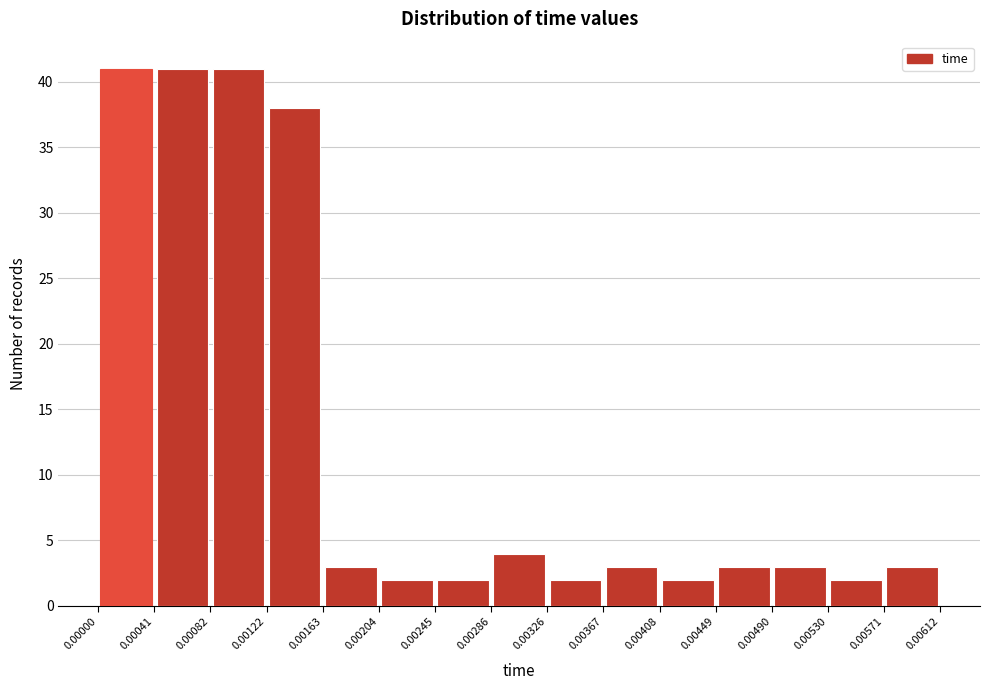

Reading left to right, transcribe this chart: for each bar, give the range it covers on the x-axis and its height. The values are not printed on the chart, so give them approximately, as read against the axis.

0.00000 to 0.00041: 41
0.00041 to 0.00082: 41
0.00082 to 0.00122: 41
0.00122 to 0.00163: 38
0.00163 to 0.00204: 3
0.00204 to 0.00245: 2
0.00245 to 0.00286: 2
0.00286 to 0.00326: 4
0.00326 to 0.00367: 2
0.00367 to 0.00408: 3
0.00408 to 0.00449: 2
0.00449 to 0.00490: 3
0.00490 to 0.00530: 3
0.00530 to 0.00571: 2
0.00571 to 0.00612: 3